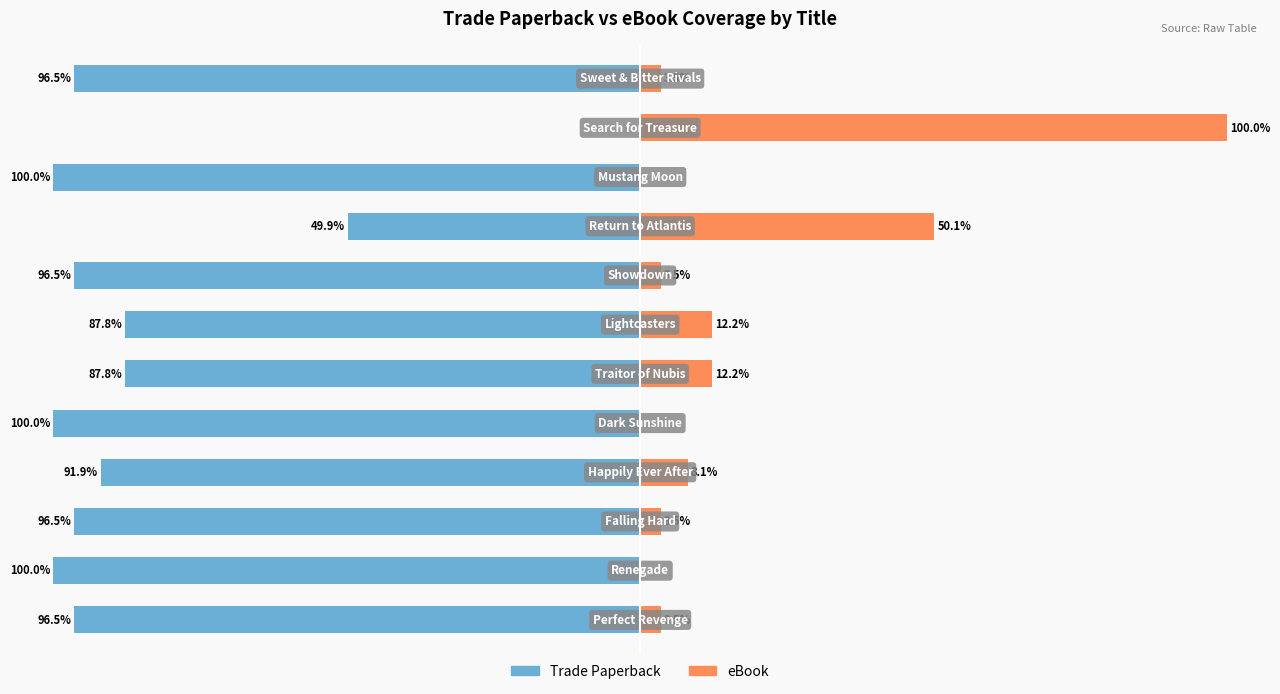

How many values in the eBook series exceed 3?

9